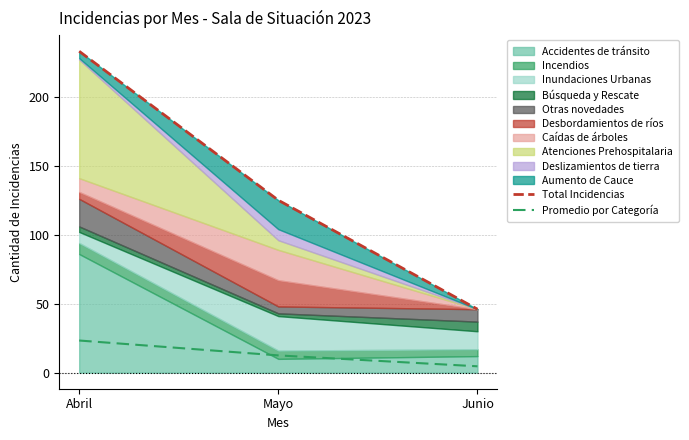

How many lines are shown in the chart?

2